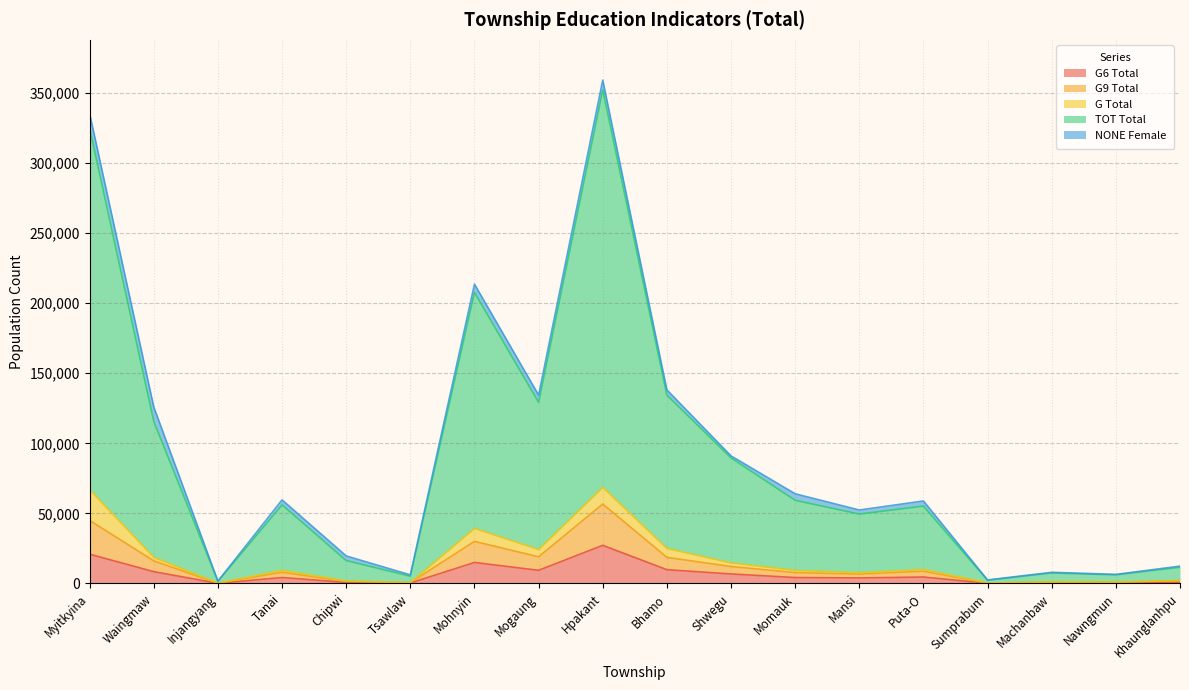

True or false: HIGHG_10_G6_T and HIGHG_10_G9_T cross at least once.

False